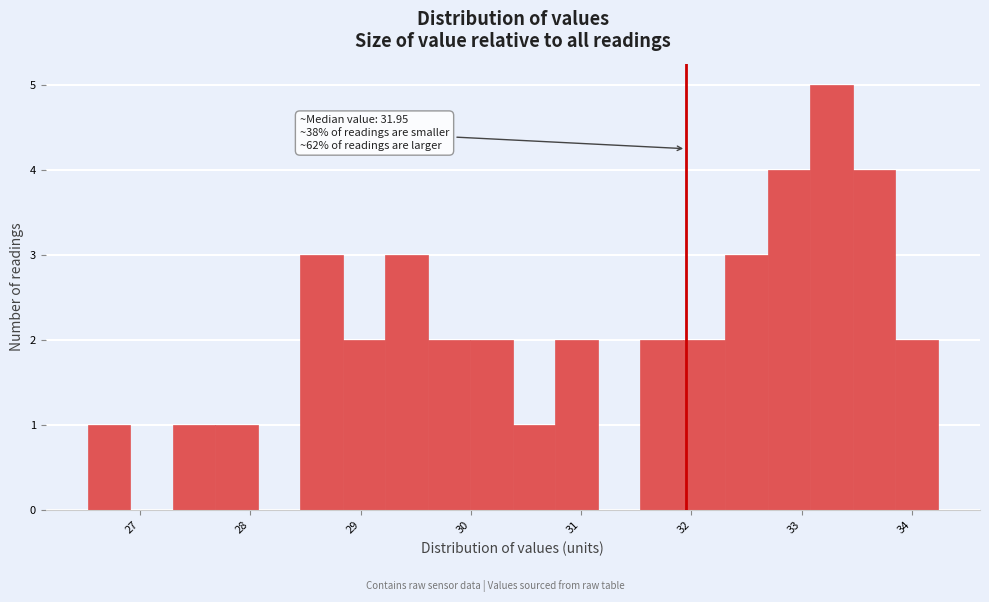

Around what value on the x-axis is the tallest bar? Give the approximate position of its centre, as read against the axis.

33.3